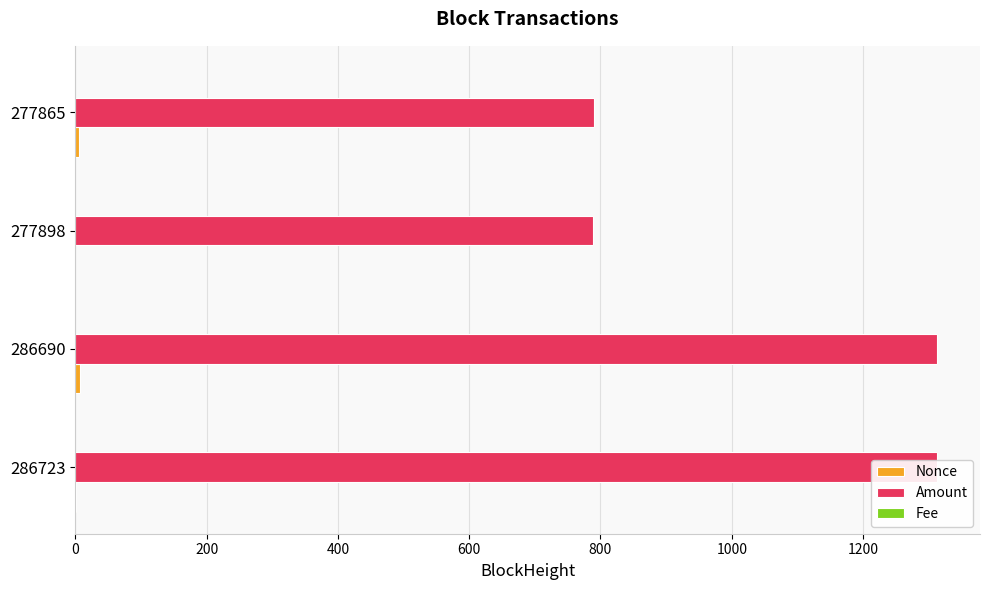

What is the greatest value displayed?

1312.6